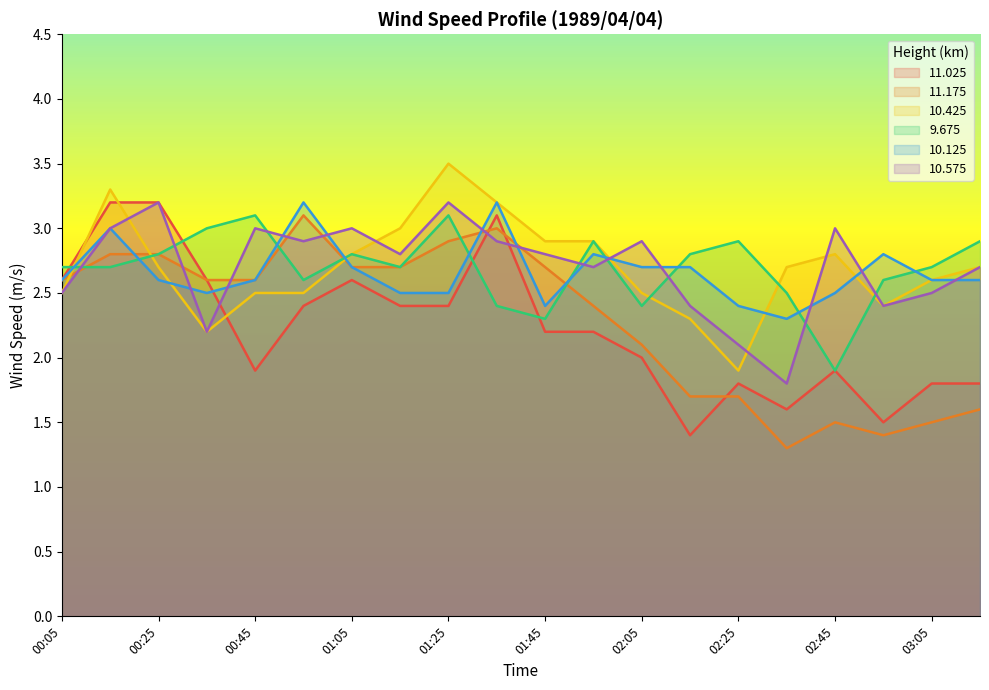

What are all the series names shown in the legend?

11.025, 11.175, 10.425, 9.675, 10.125, 10.575